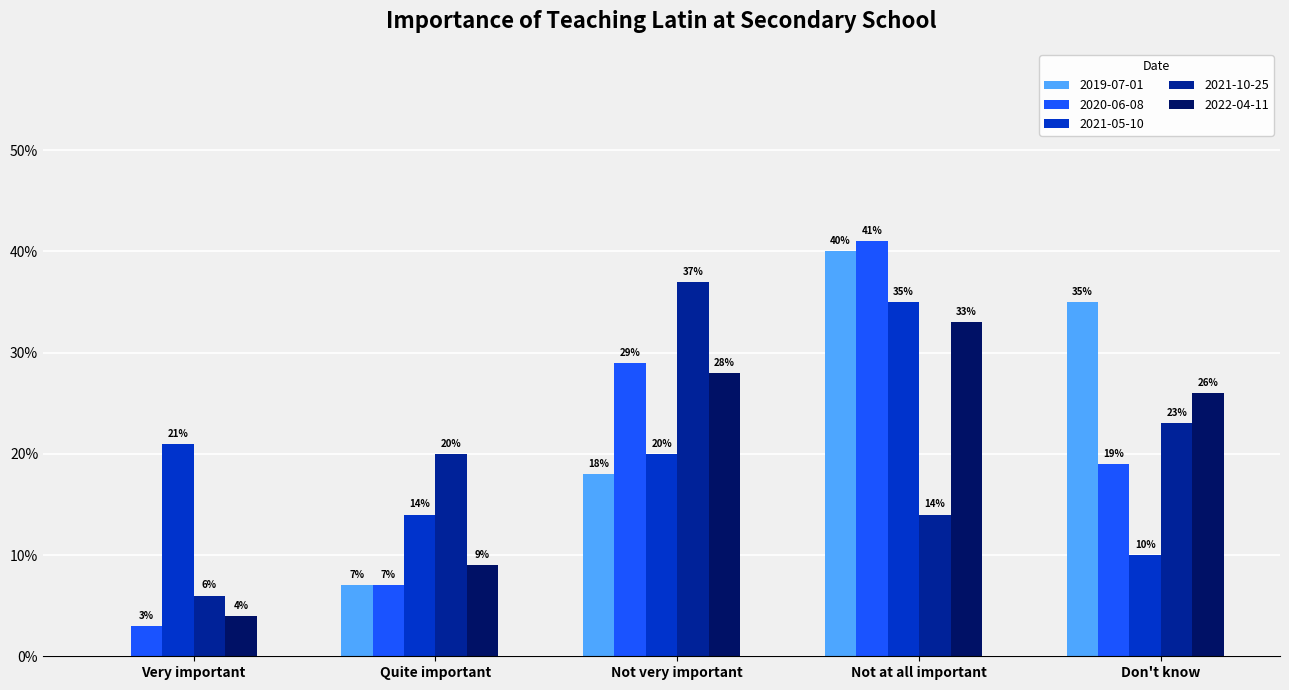

What are all the series names shown in the legend?

2019-07-01, 2020-06-08, 2021-05-10, 2021-10-25, 2022-04-11